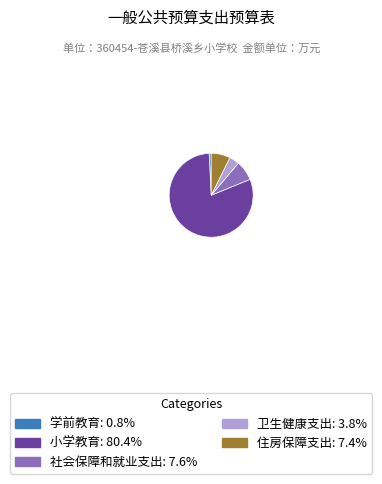

True or false: 学前教育 accounts for 11% of the total.

False